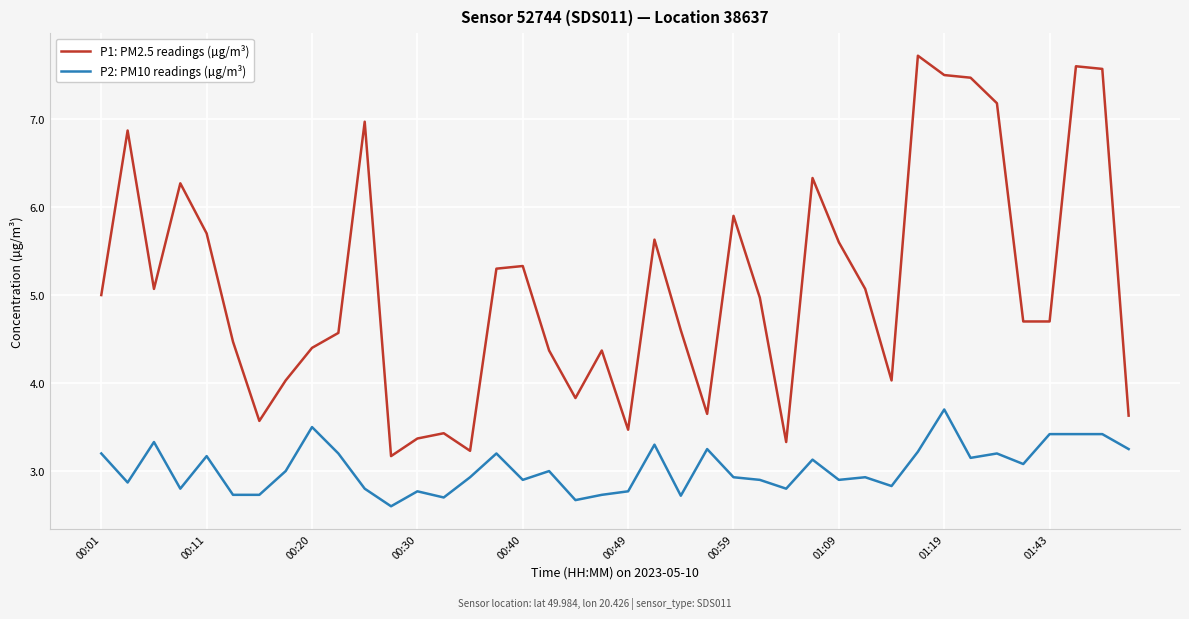

Does the chart have visible grid lines?

Yes